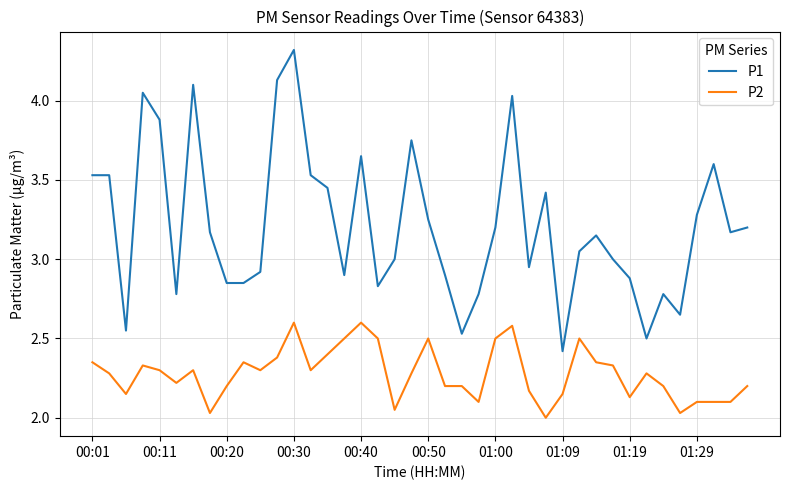

What is the difference between the maximum and minimum values in the P2 series?

0.6